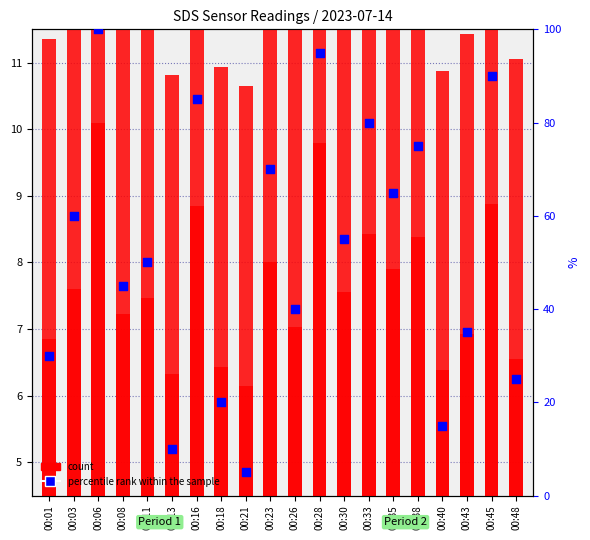

Which series has the widest spread of Y values?

percentile rank within the sample